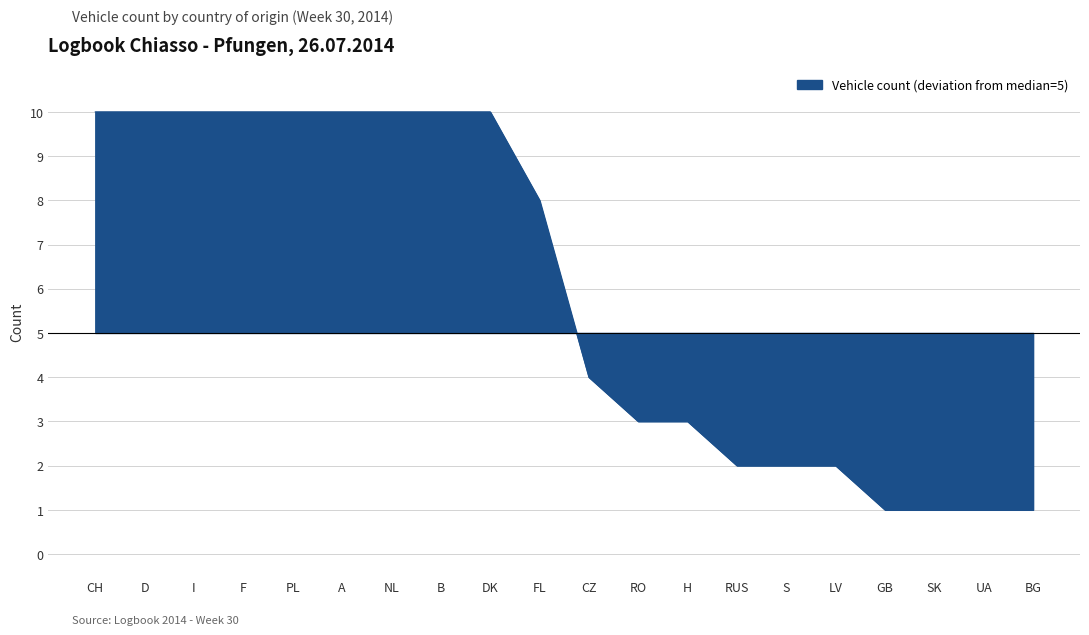

The chart shows a value of -1 at CZ. True or false?

True